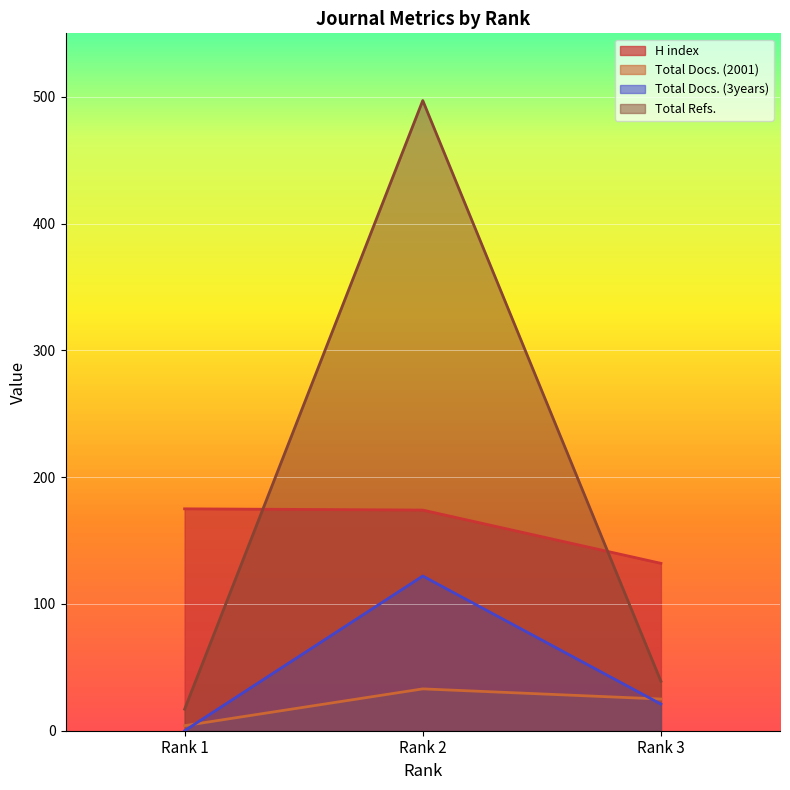

Between Rank 2 and Rank 3, which series saw the biggest shift?

Total Refs.